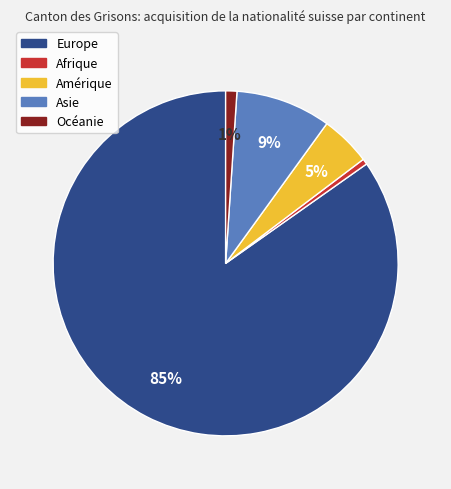

How many slices are in this pie chart?

5